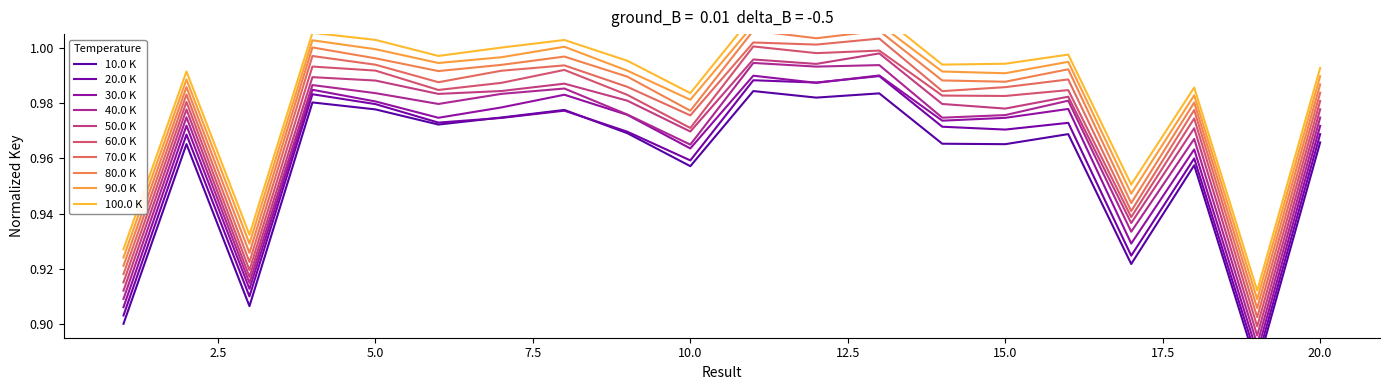

What is the value of the 4th point from the left?

1.0